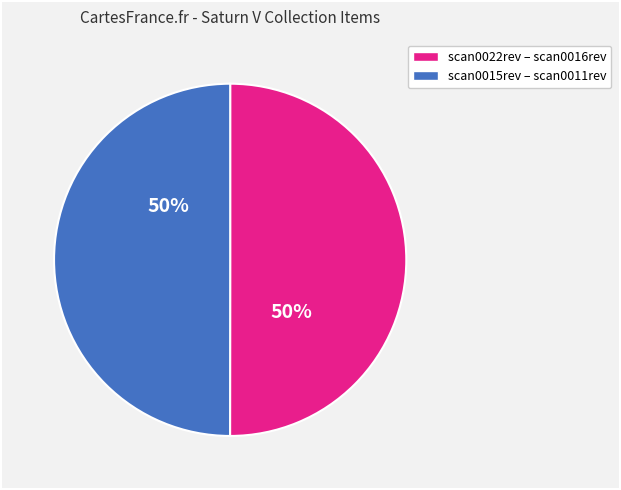

The scan0022rev – scan0016rev slice represents 44% of the pie. True or false?

False